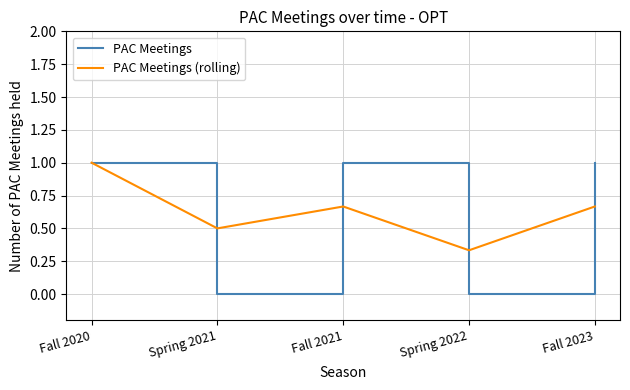

Is it true that PAC Meetings equals 0.5 at Fall 2021?

False